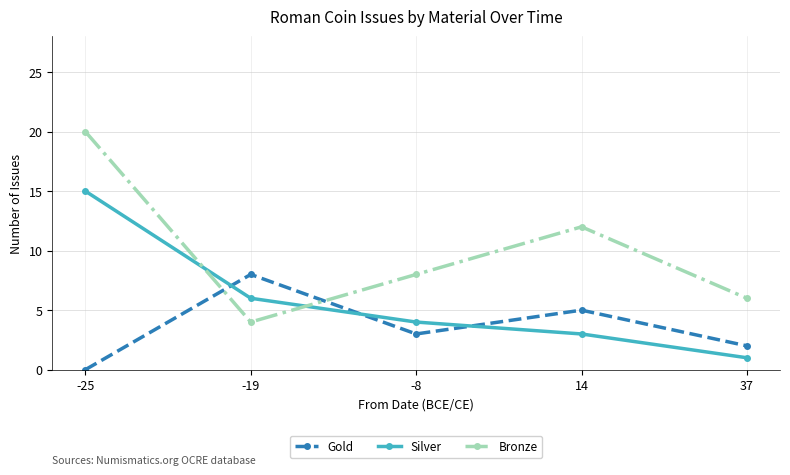

At which category is the sum across all series the highest?

-25